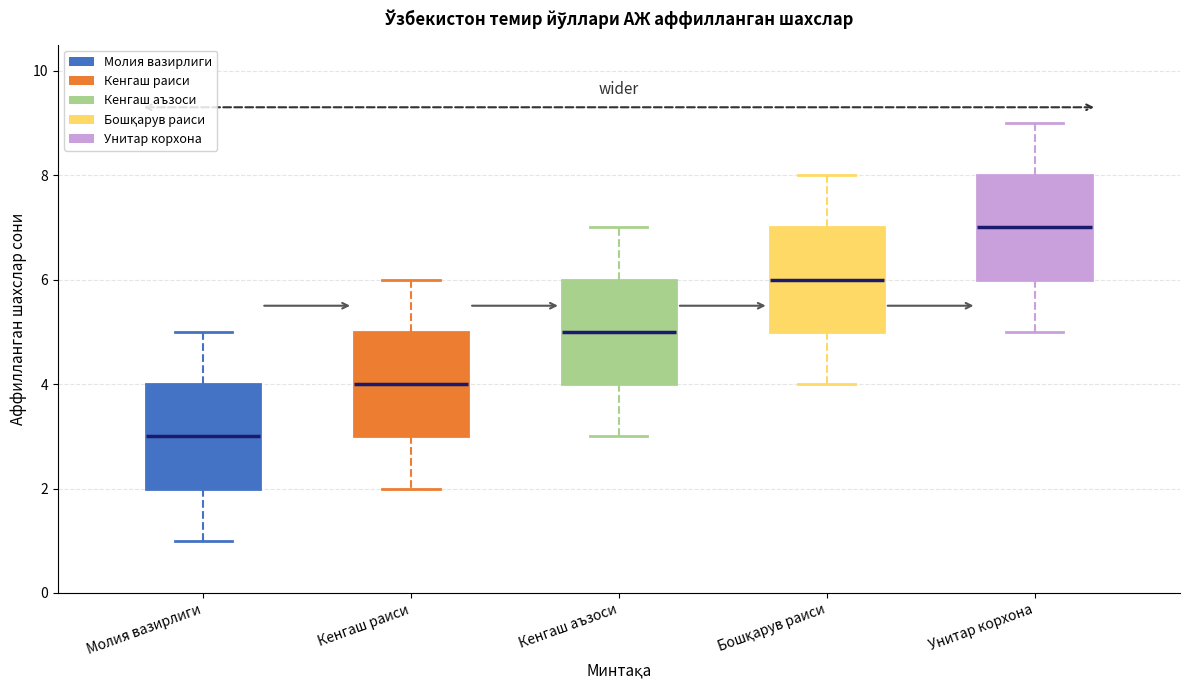

Where is the lower edge of the box for Кенгаш раиси on the y-axis? The values are not printed on the chart, so give them approximately, as read against the axis.

3